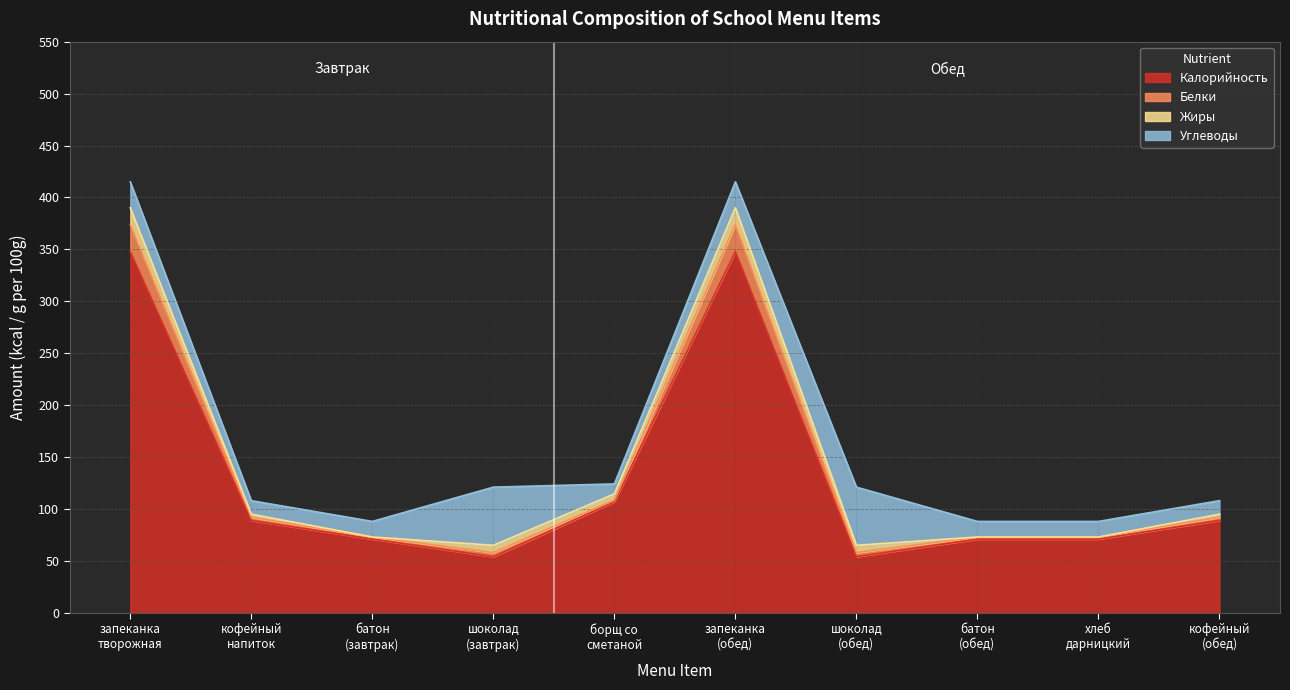

Which has a higher value, батон
(завтрак) or борщ со
сметаной?

борщ со
сметаной